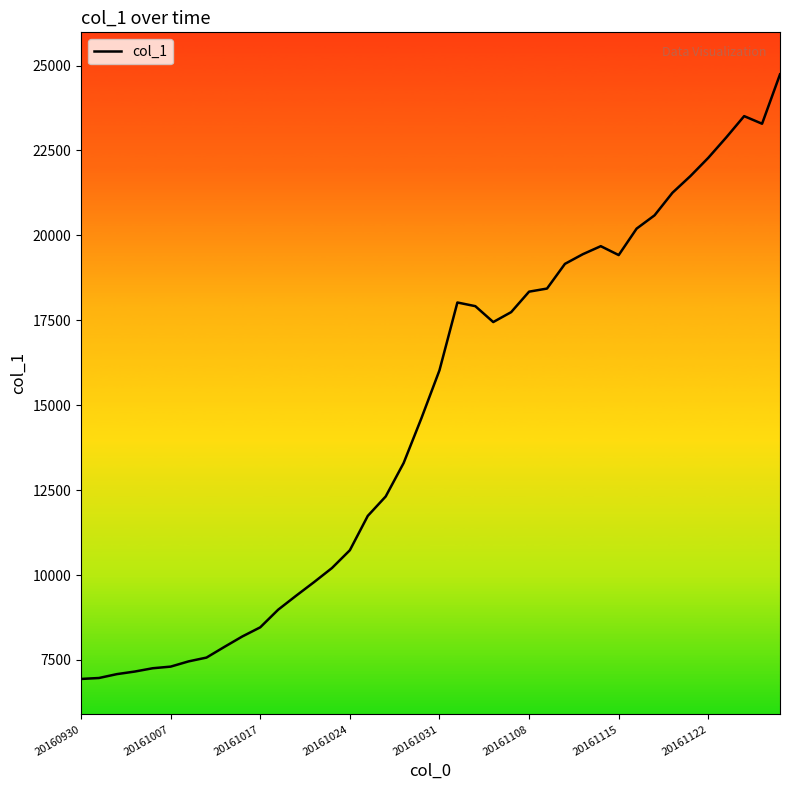

What is the greatest value displayed?

24742